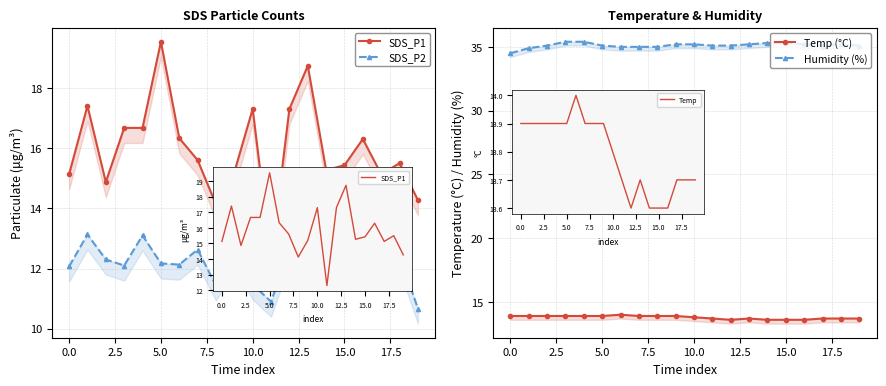

How many lines are shown in the chart?

4